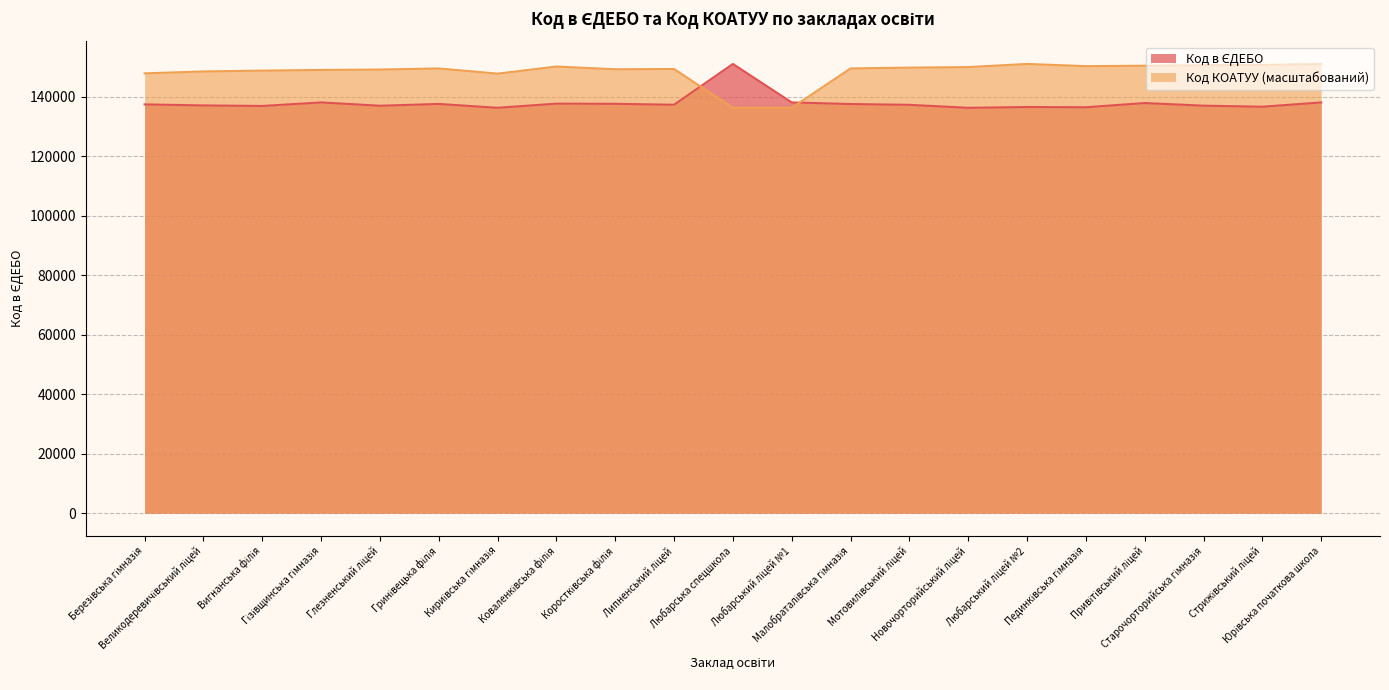

Reading left to right, extract all data points from this chart.

Березівська гімназія=137478	Великодеревичівський ліцей=137132	Вигнанська філія=136954	Гізівщинська гімназія=138140	Глезненський ліцей=137030	Гринівецька філія=137631	Кириївська гімназія=136332	Коваленківська філія=137736	Коростківська філія=137673	Липненський ліцей=137365	Любарська спецшкола=151077	Любарський ліцей №1=138141	Малобраталівська гімназія=137598	Мотовилівський ліцей=137336	Новочорторийський ліцей=136327	Любарський ліцей №2=136604	Пединківська гімназія=136517	Привітівський ліцей=137933	Старочорторийська гімназія=137052	Стрижівський ліцей=136696	Юрівська початкова школа=138136